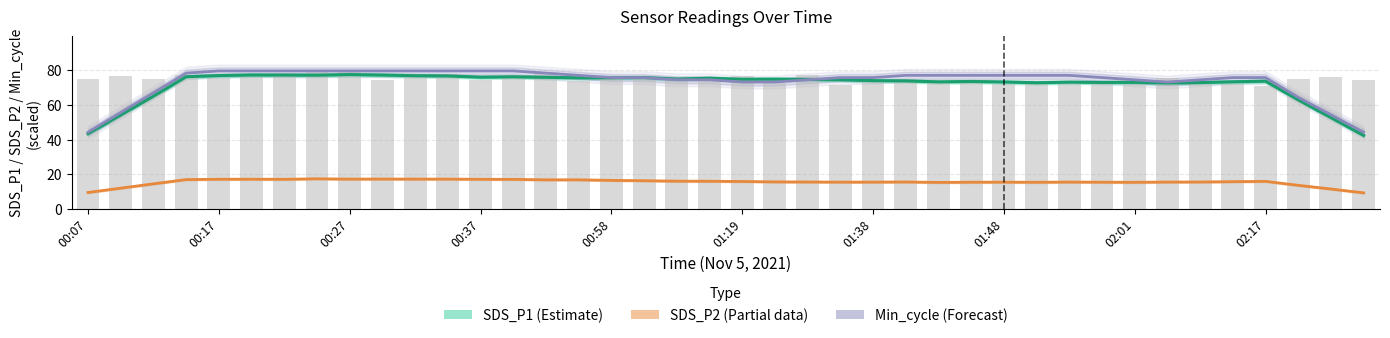

Count the number of categories in the chart.

40